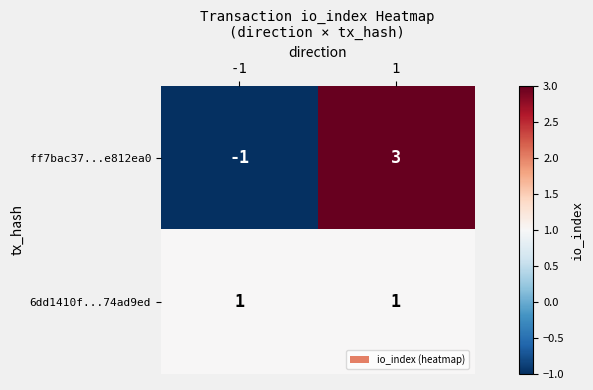

Count the number of data series in this chart.

2